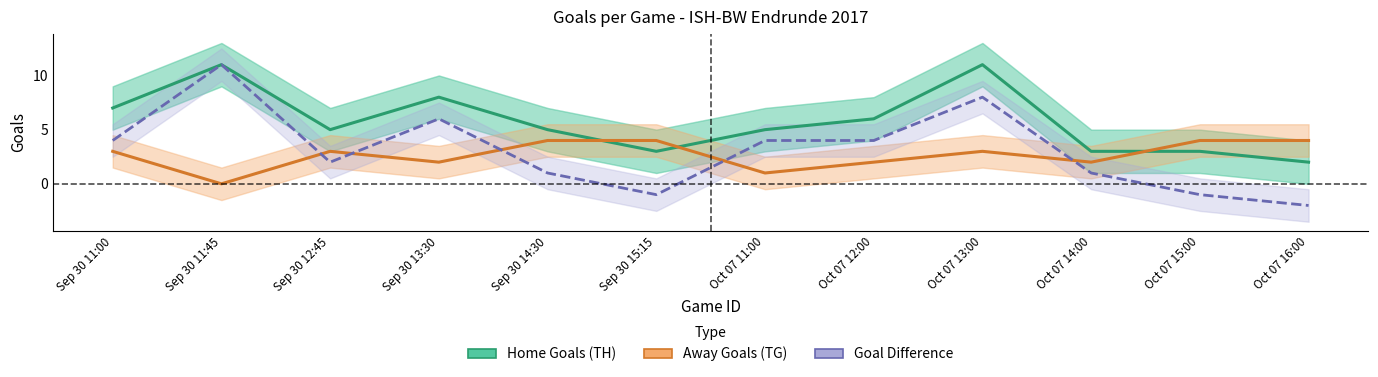

Which has a higher value, Oct 07 15:00 or Oct 07 11:00?

Oct 07 11:00